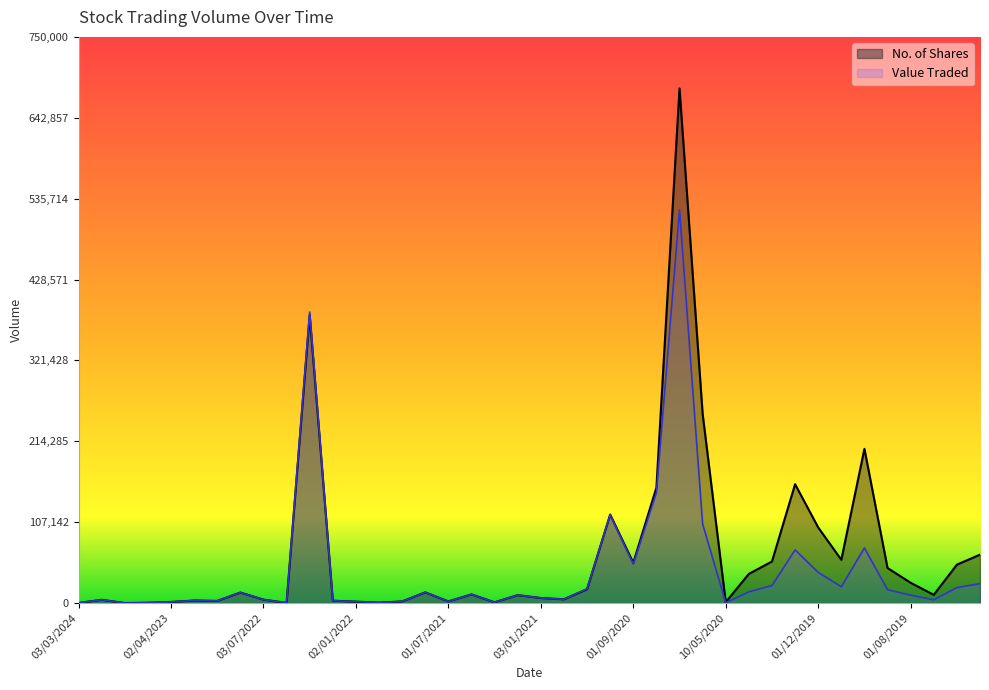

Between 01/07/2020 and 02/02/2020, which series saw the biggest shift?

No. of Shares